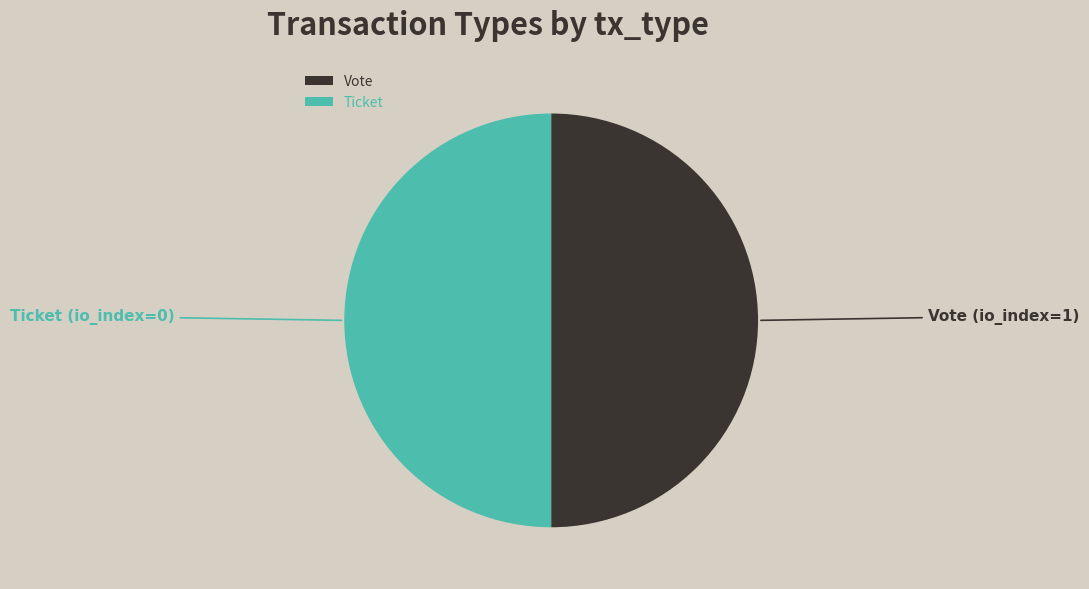

Do Vote and Ticket together represent more than half of the pie?

Yes